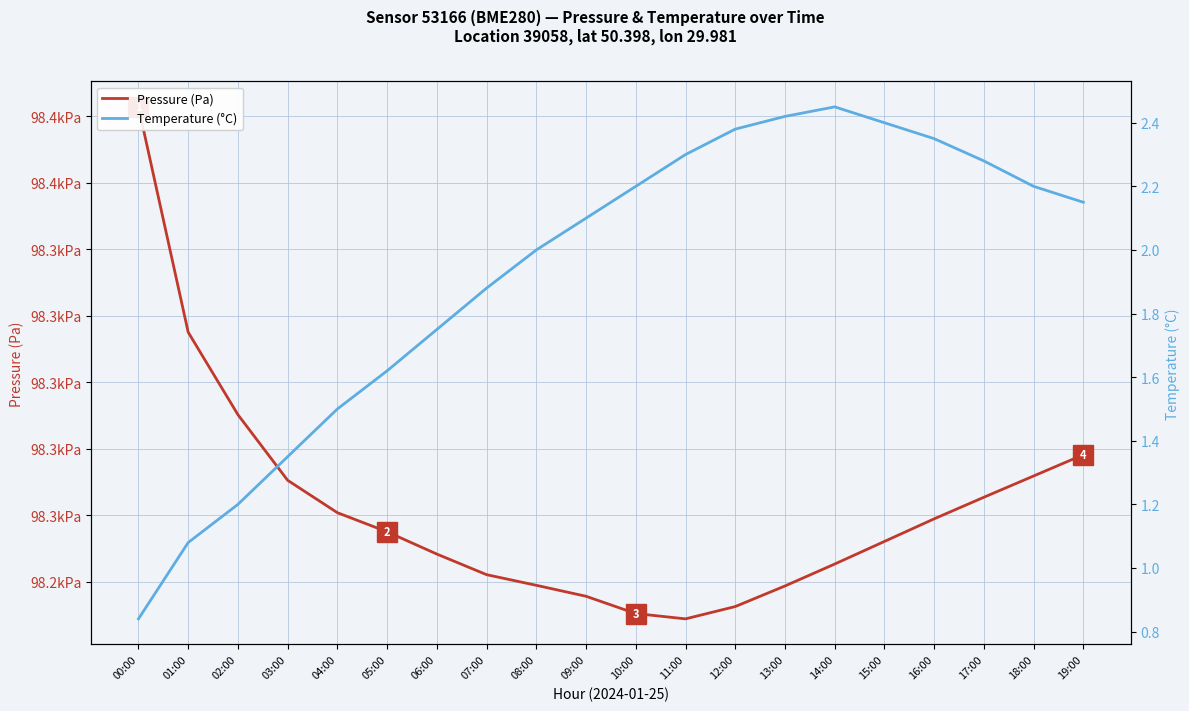

Which series has the widest spread of values?

Pressure (Pa)